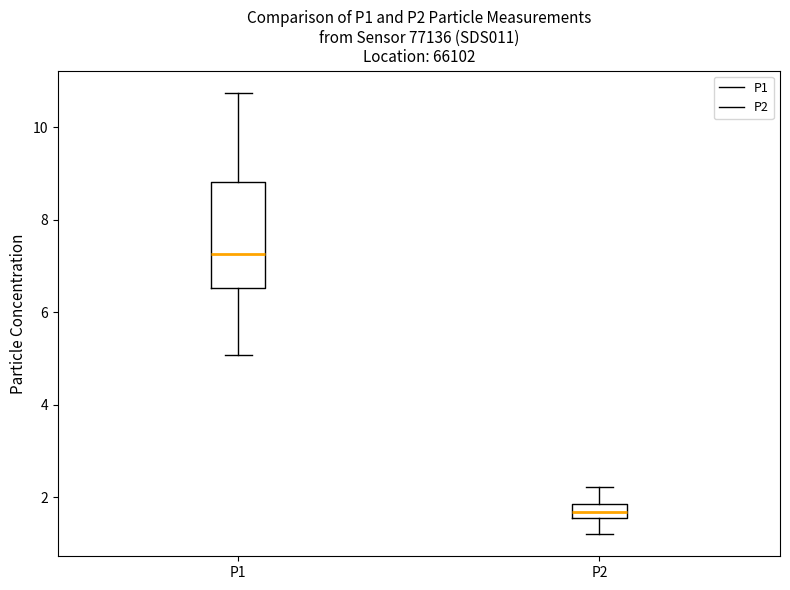

Reading left to right, read every box against the y-axis: the position of its median line, the range the box covers, and the ends of its whiskers. The values are not printed on the chart, so give them approximately, as read against the axis.

P1: median 7.2, box 6.6 to 8.8, whiskers 5.0 to 10.8
P2: median 1.6 (inside the box), box 1.6 to 1.8, whiskers 1.2 to 2.2